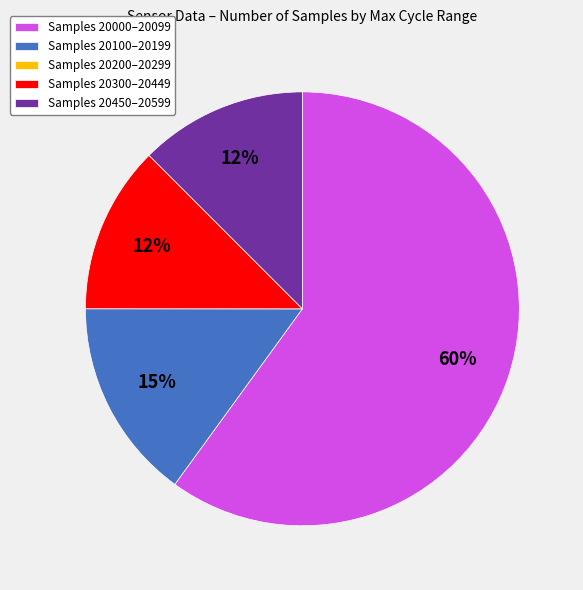

Which category has the biggest portion of the pie?

Samples 20000–20099